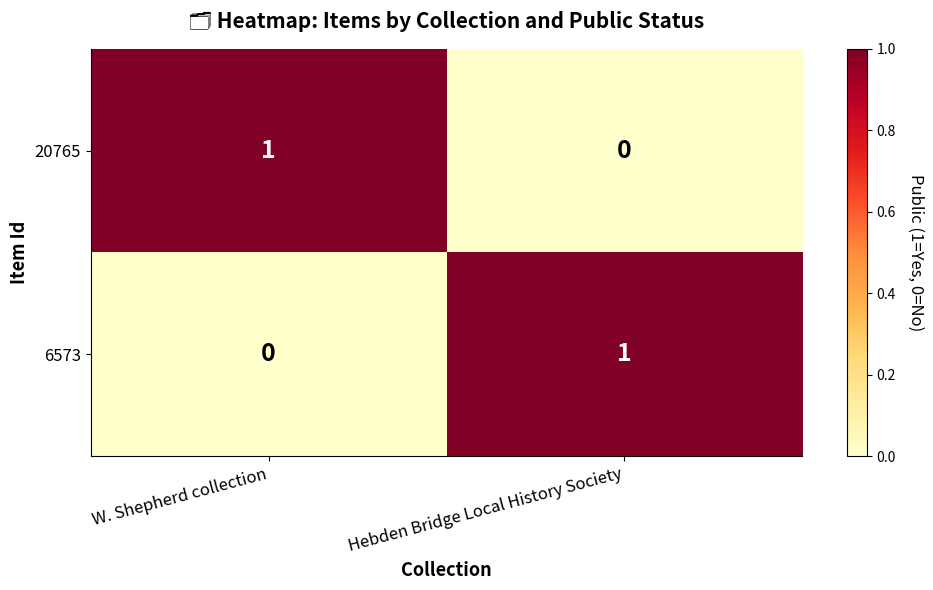

Rank the categories by 6573 value from highest to lowest.

Hebden Bridge Local History Society, W. Shepherd collection